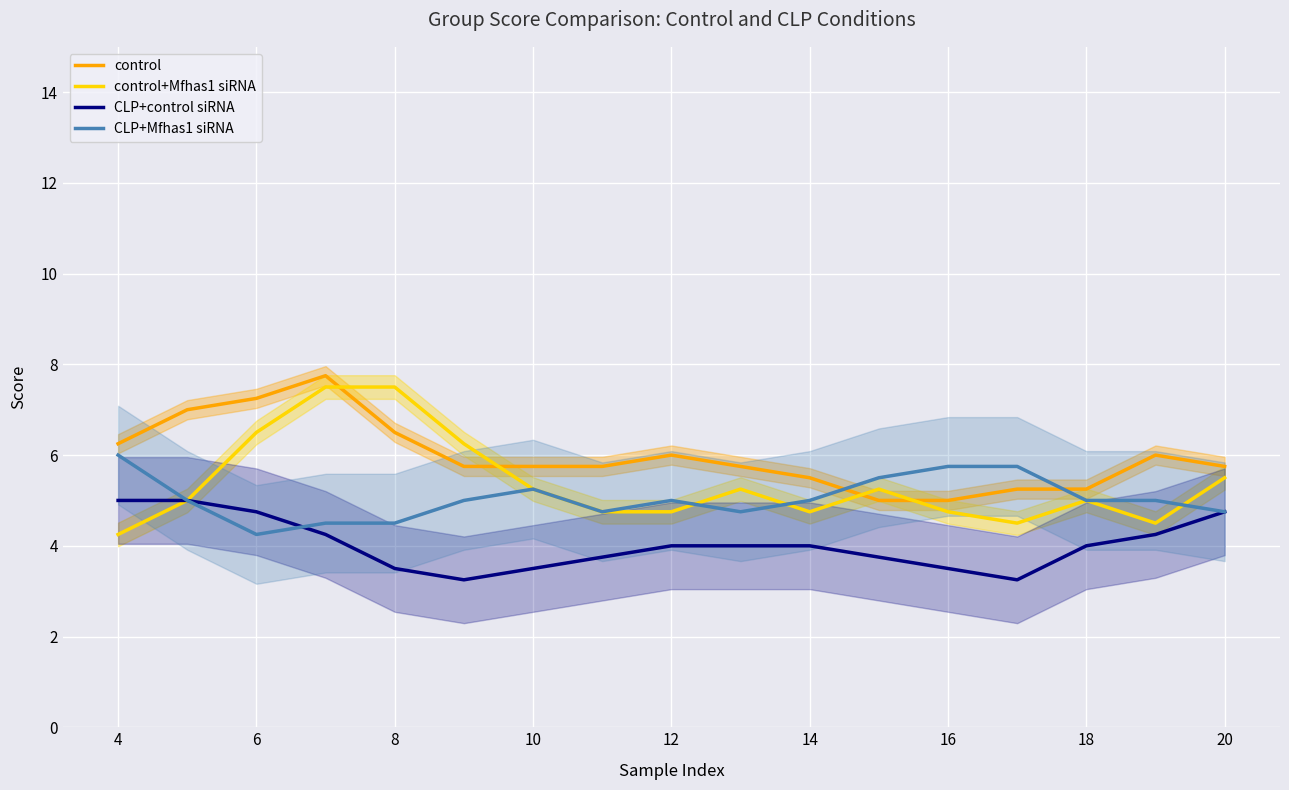

The CLP+control siRNA series shows 2.1 at 14. True or false?

False